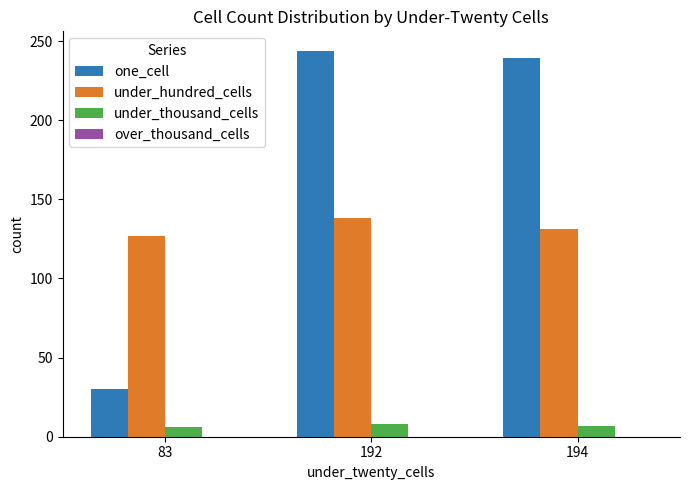

What is the difference between the highest and lowest values at 192?

236.0